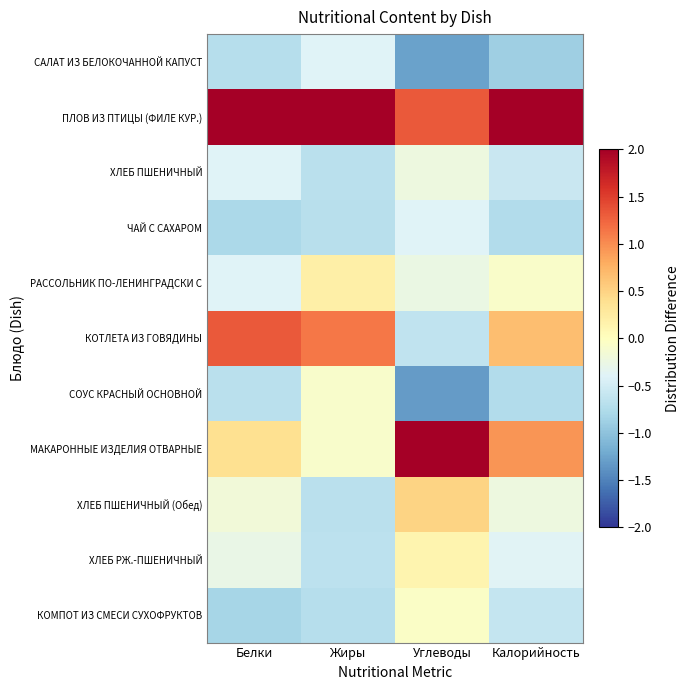

Rank the series by their maximum value, from highest to lowest.

ПЛОВ ИЗ ПТИЦЫ (ФИЛЕ КУР.), МАКАРОННЫЕ ИЗДЕЛИЯ ОТВАРНЫЕ, КОТЛЕТА ИЗ ГОВЯДИНЫ, ХЛЕБ ПШЕНИЧНЫЙ (Обед), РАССОЛЬНИК ПО-ЛЕНИНГРАДСКИ С, ХЛЕБ РЖ.-ПШЕНИЧНЫЙ, КОМПОТ ИЗ СМЕСИ СУХОФРУКТОВ, СОУС КРАСНЫЙ ОСНОВНОЙ, ХЛЕБ ПШЕНИЧНЫЙ, САЛАТ ИЗ БЕЛОКОЧАННОЙ КАПУСТ, ЧАЙ С САХАРОМ